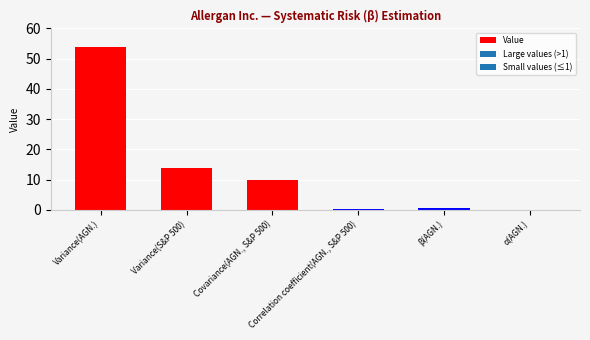

True or false: the data shows 0.7 at β(AGN.).

True